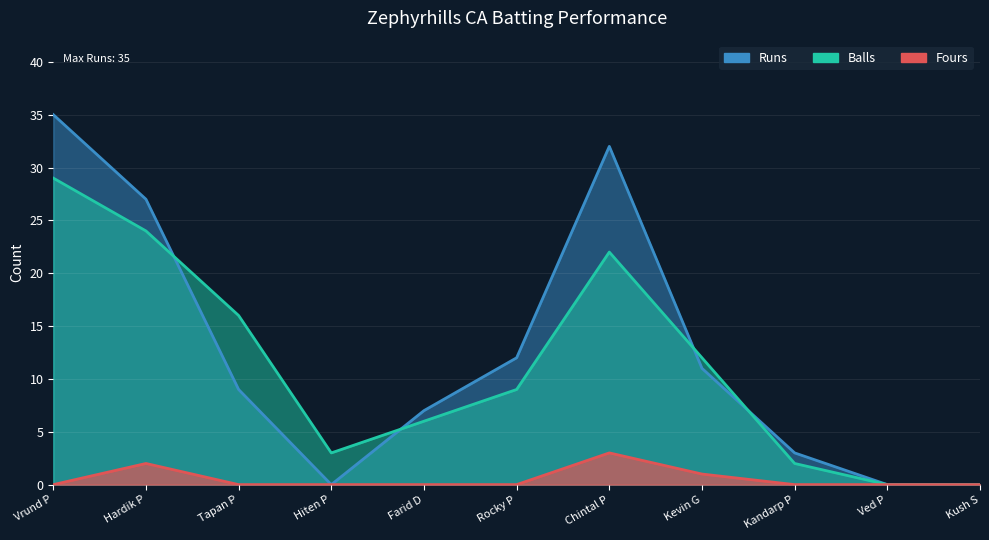

At which category does Runs reach its first local valley?

Hiten P